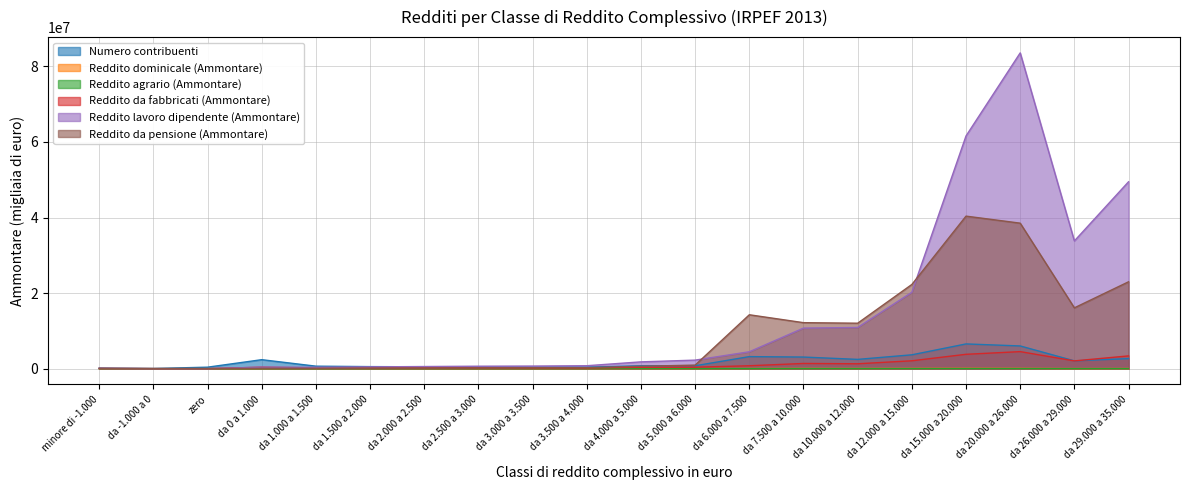

Reading left to right, transcribe all the data shown in this chart.

Numero contribuenti: minore di -1.000=147040	da -1.000 a 0=37318	zero=388576	da 0 a 1.000=2372506	da 1.000 a 1.500=656958	da 1.500 a 2.000=537092	da 2.000 a 2.500=490755	da 2.500 a 3.000=449063	da 3.000 a 3.500=393677	da 3.500 a 4.000=382680	da 4.000 a 5.000=759969	da 5.000 a 6.000=765959	da 6.000 a 7.500=3183919	da 7.500 a 10.000=3067427	da 10.000 a 12.000=2450800	da 12.000 a 15.000=3661750	da 15.000 a 20.000=6543363	da 20.000 a 26.000=6007947	da 26.000 a 29.000=2061202	da 29.000 a 35.000=2652324
Reddito dominicale (Ammontare): minore di -1.000=2382	da -1.000 a 0=320	zero=2	da 0 a 1.000=24650	da 1.000 a 1.500=16742	da 1.500 a 2.000=15044	da 2.000 a 2.500=13449	da 2.500 a 3.000=11951	da 3.000 a 3.500=10380	da 3.500 a 4.000=9548	da 4.000 a 5.000=17717	da 5.000 a 6.000=15560	da 6.000 a 7.500=39079	da 7.500 a 10.000=61436	da 10.000 a 12.000=51313	da 12.000 a 15.000=62500	da 15.000 a 20.000=79684	da 20.000 a 26.000=66940	da 26.000 a 29.000=25378	da 29.000 a 35.000=37266
Reddito agrario (Ammontare): minore di -1.000=198	da -1.000 a 0=70	zero=0	da 0 a 1.000=871	da 1.000 a 1.500=1196	da 1.500 a 2.000=1520	da 2.000 a 2.500=1887	da 2.500 a 3.000=2219	da 3.000 a 3.500=2025	da 3.500 a 4.000=2192	da 4.000 a 5.000=4556	da 5.000 a 6.000=4366	da 6.000 a 7.500=6309	da 7.500 a 10.000=10101	da 10.000 a 12.000=7982	da 12.000 a 15.000=10006	da 15.000 a 20.000=13427	da 20.000 a 26.000=12333	da 26.000 a 29.000=4556	da 29.000 a 35.000=7272
Reddito da fabbricati (Ammontare): minore di -1.000=66134	da -1.000 a 0=8412	zero=36	da 0 a 1.000=387436	da 1.000 a 1.500=204452	da 1.500 a 2.000=177253	da 2.000 a 2.500=178996	da 2.500 a 3.000=180113	da 3.000 a 3.500=169252	da 3.500 a 4.000=172274	da 4.000 a 5.000=362378	da 5.000 a 6.000=379003	da 6.000 a 7.500=765195	da 7.500 a 10.000=1371874	da 10.000 a 12.000=1287486	da 12.000 a 15.000=2077798	da 15.000 a 20.000=3796132	da 20.000 a 26.000=4504171	da 26.000 a 29.000=2050044	da 29.000 a 35.000=3375462
Reddito lavoro dipendente (Ammontare): minore di -1.000=52888	da -1.000 a 0=6870	zero=122	da 0 a 1.000=377743	da 1.000 a 1.500=358624	da 1.500 a 2.000=463750	da 2.000 a 2.500=559182	da 2.500 a 3.000=646660	da 3.000 a 3.500=681576	da 3.500 a 4.000=774126	da 4.000 a 5.000=1794847	da 5.000 a 6.000=2255234	da 6.000 a 7.500=4469328	da 7.500 a 10.000=10731380	da 10.000 a 12.000=10898313	da 12.000 a 15.000=20214608	da 15.000 a 20.000=61597311	da 20.000 a 26.000=83578460	da 26.000 a 29.000=33801497	da 29.000 a 35.000=49463511
Reddito da pensione (Ammontare): minore di -1.000=56136	da -1.000 a 0=4326	zero=0	da 0 a 1.000=100429	da 1.000 a 1.500=103835	da 1.500 a 2.000=131652	da 2.000 a 2.500=159171	da 2.500 a 3.000=181028	da 3.000 a 3.500=219770	da 3.500 a 4.000=249369	da 4.000 a 5.000=621522	da 5.000 a 6.000=938985	da 6.000 a 7.500=14262054	da 7.500 a 10.000=12170625	da 10.000 a 12.000=12026778	da 12.000 a 15.000=22282267	da 15.000 a 20.000=40370941	da 20.000 a 26.000=38509127	da 26.000 a 29.000=16093567	da 29.000 a 35.000=22988224